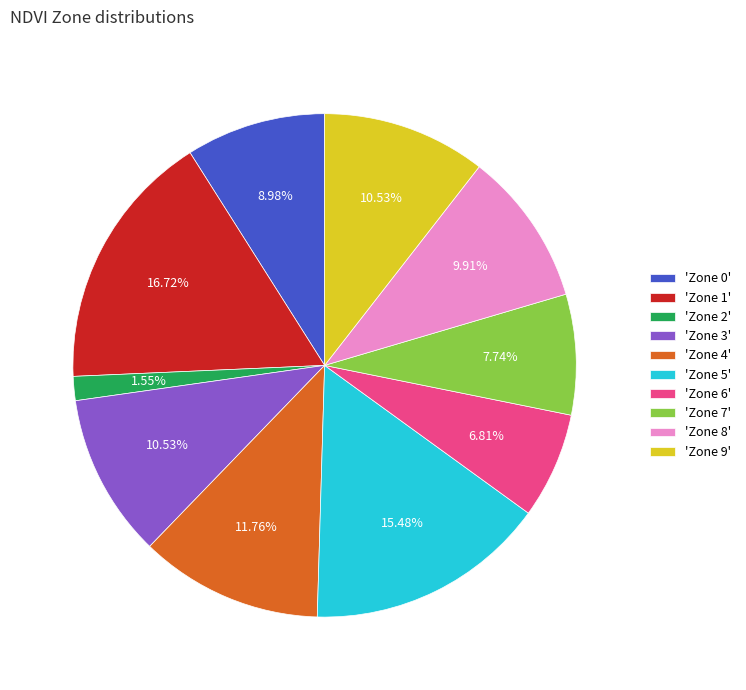

What is the smallest slice in the pie chart?

'Zone 2'